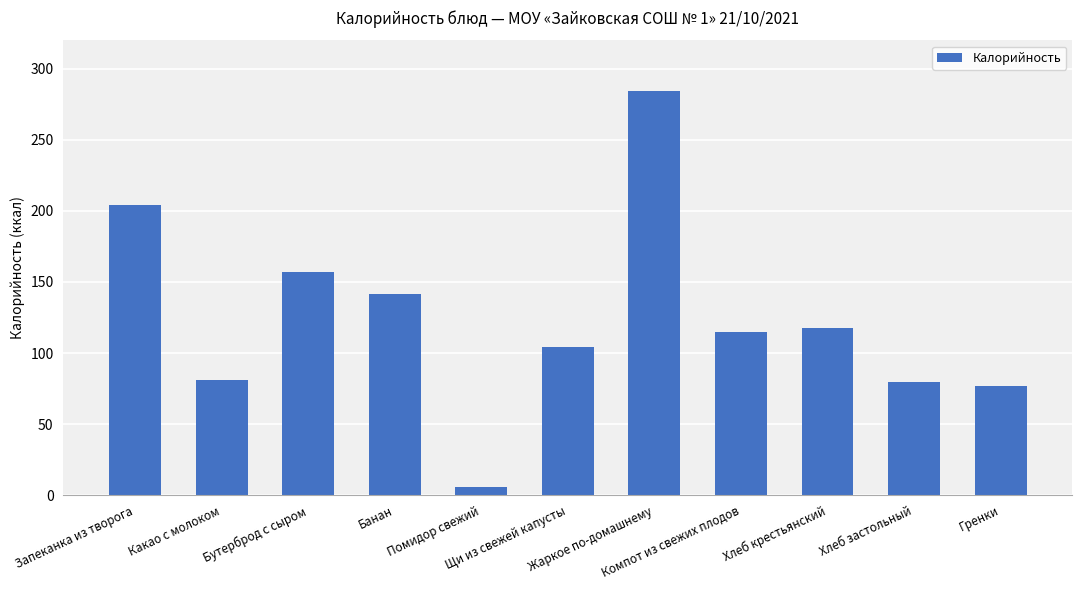

Between Запеканка из творога and Банан, which is larger?

Запеканка из творога